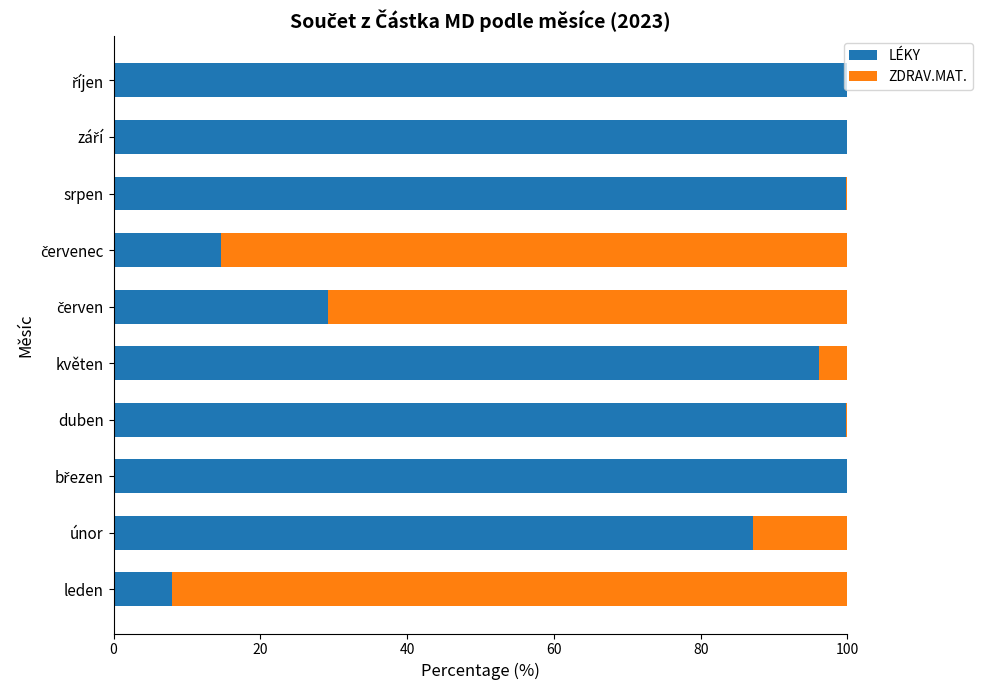

What is the sum of all LÉKY values?

734.7